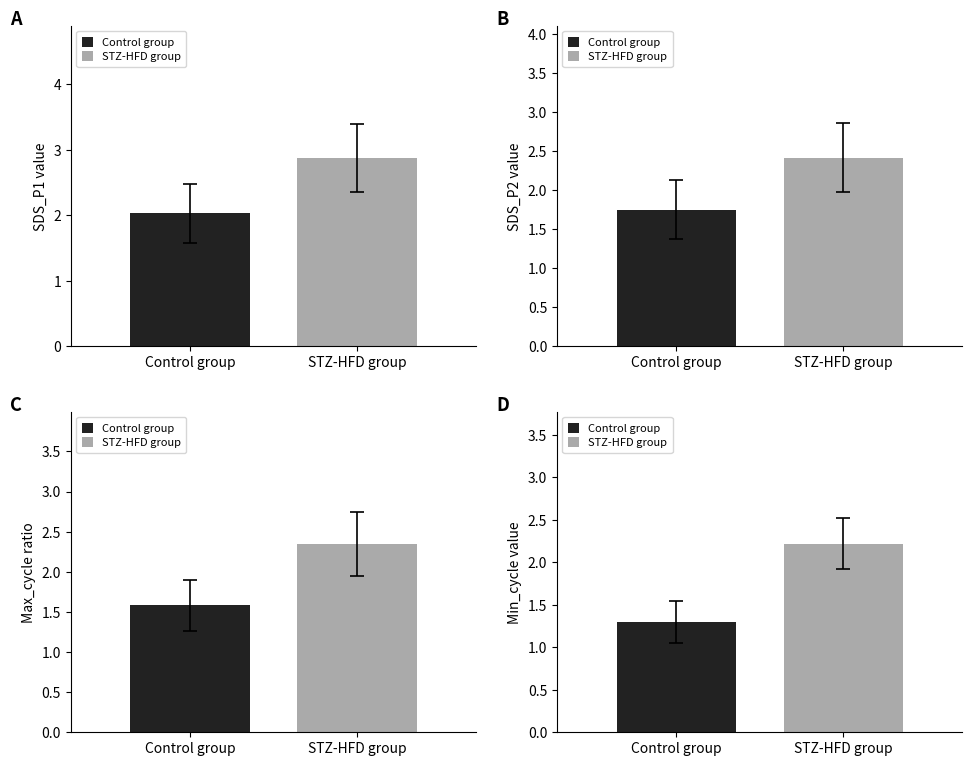

What are all the series names shown in the legend?

Control group, STZ-HFD group